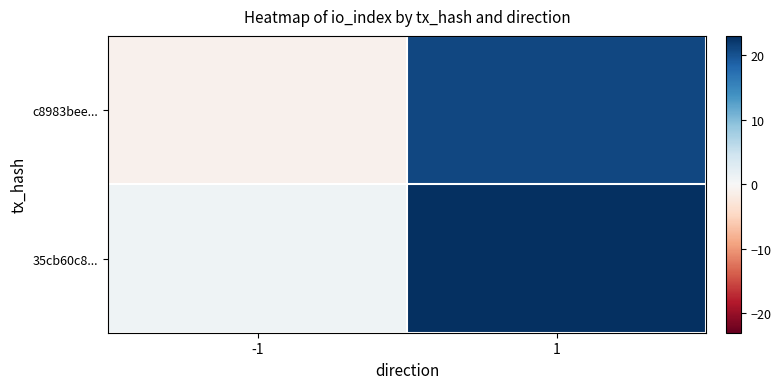

Reading left to right, extract all data points from this chart.

c8983bee...: -1=-1	1=21
35cb60c8...: -1=1	1=23